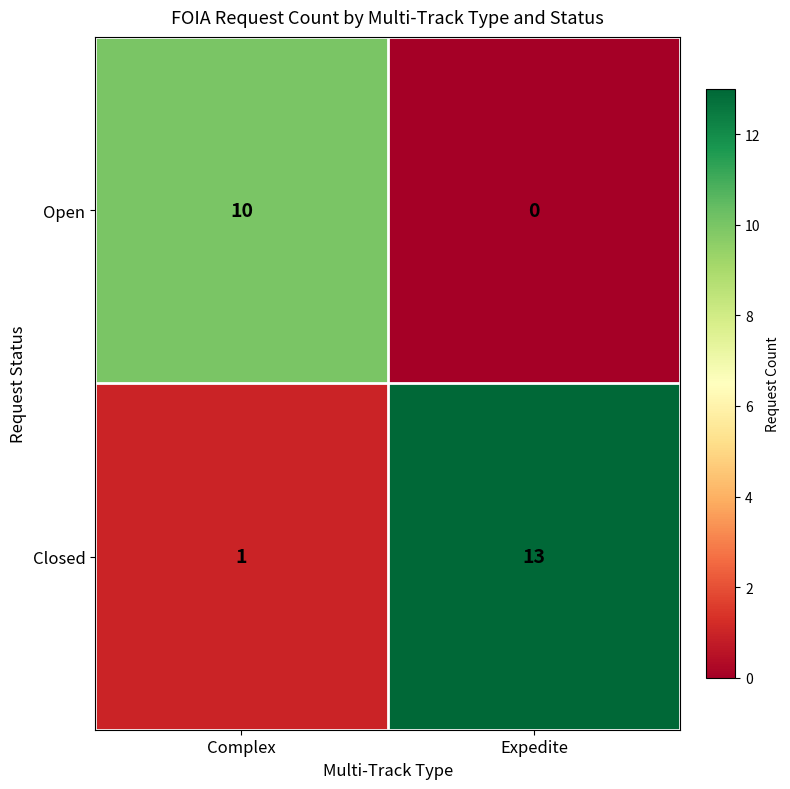

What is the sum of all Closed values?

14